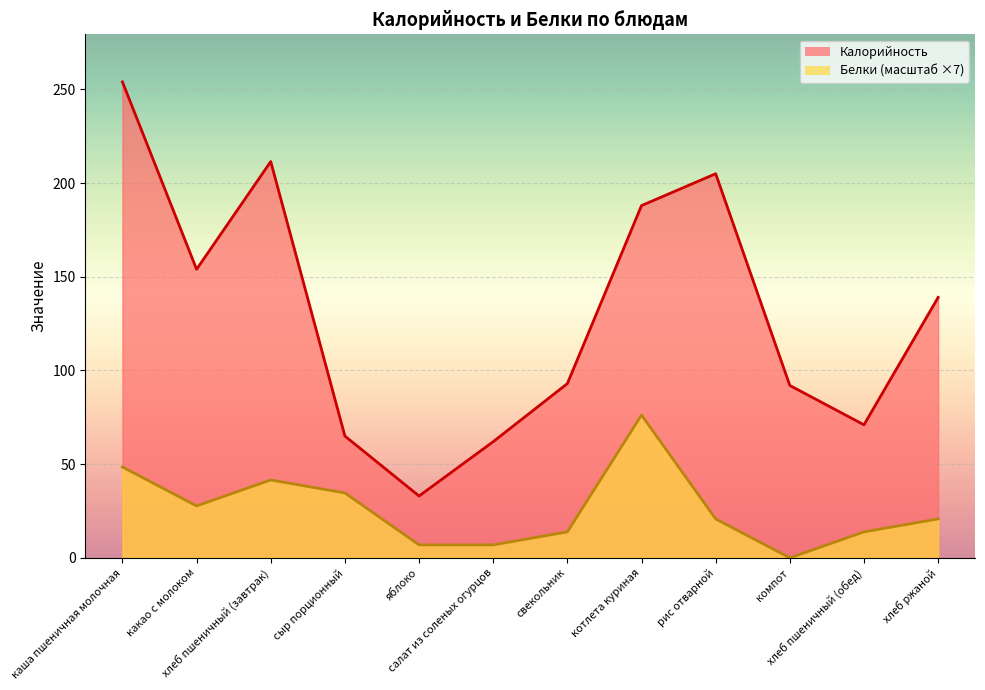

How many interior local valleys does the Белки series have?

2